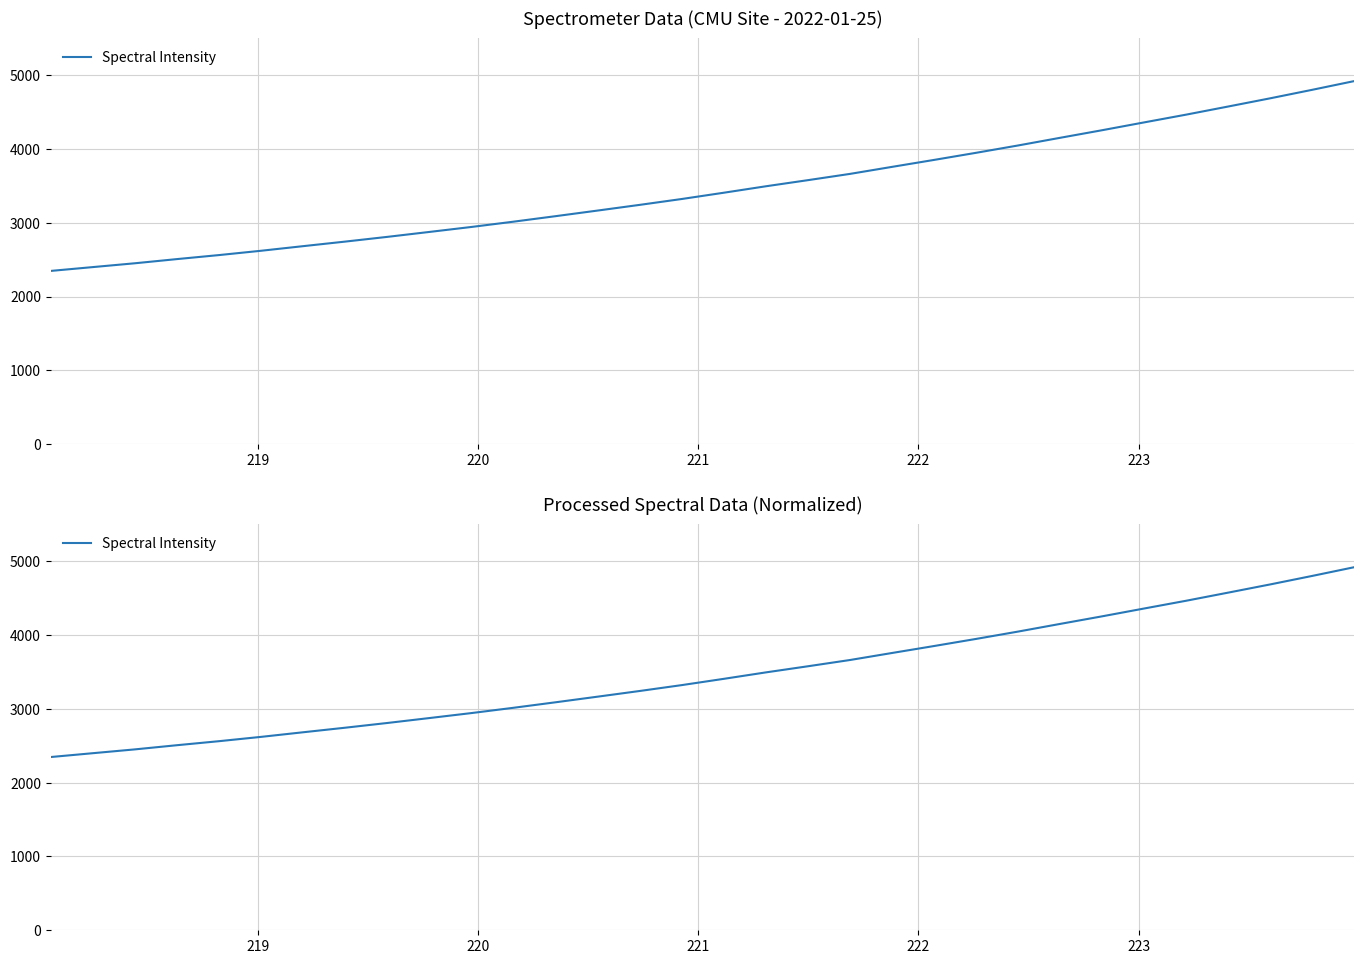

Reading right to left, list all the values displayed in this chart.

4918.8	4800.6	4685.5	4574.4	4464.4	4359.3	4253.3	4150.5	4046.6	3947.2	3850.9	3756.6	3661.4	3576.6	3493.7	3406.4	3321.4	3241.8	3164.8	3088.7	3014.2	2942.5	2875.0	2808.2	2744.3	2682.4	2620.0	2561.5	2507.0	2450.4	2398.6	2346.7